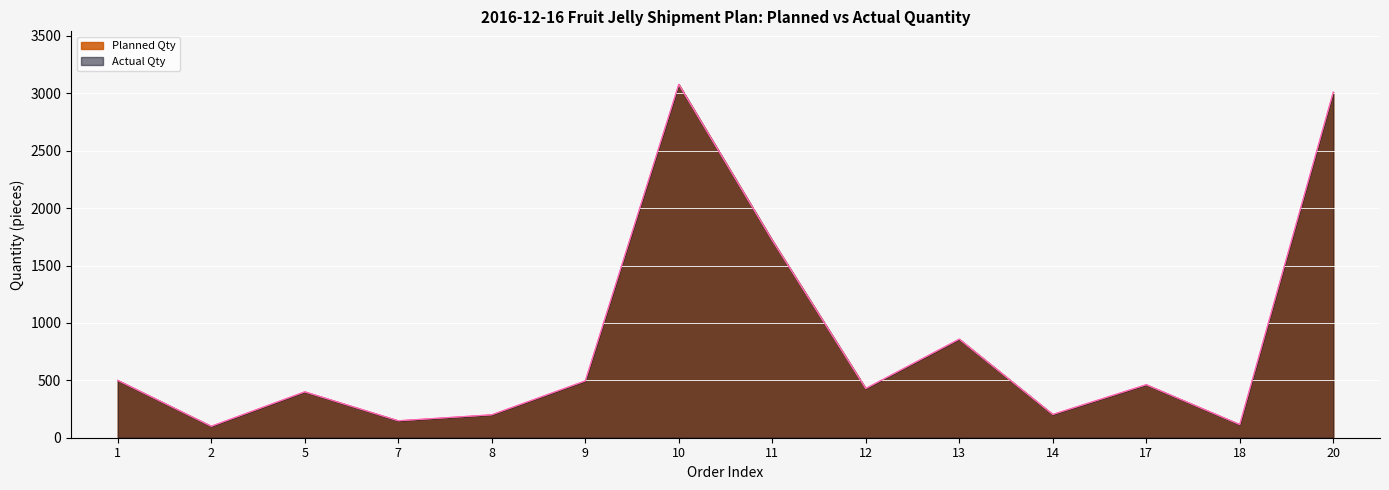

How many lines are shown in the chart?

2